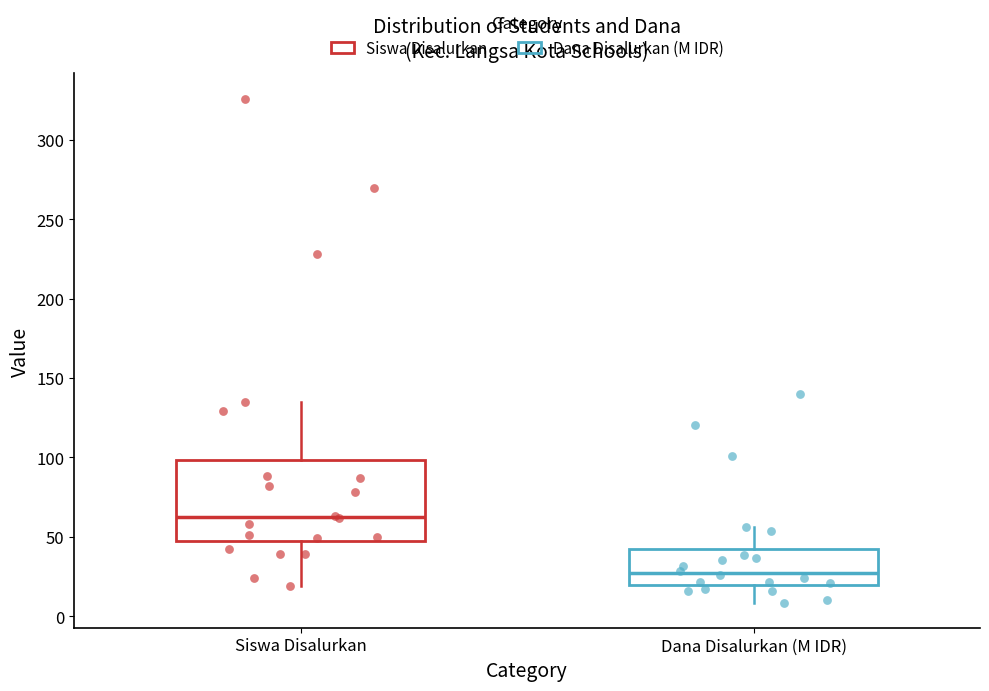

Comparing the boxes themselves (not the whiskers), which one is the tallest?

Siswa Disalurkan